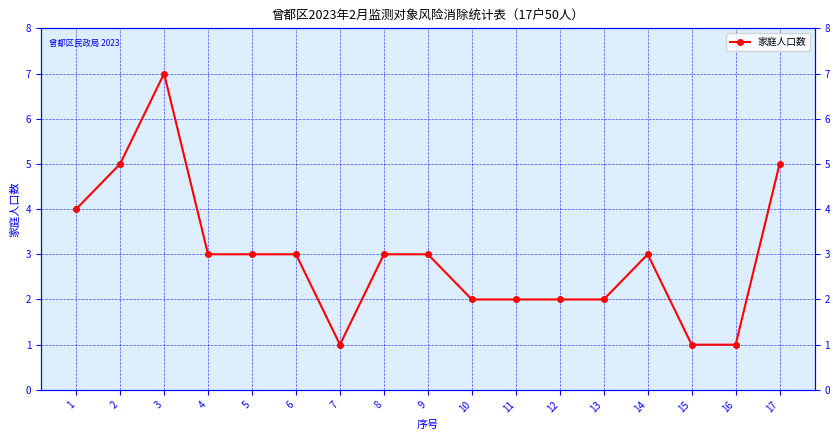

Does the chart have visible grid lines?

Yes